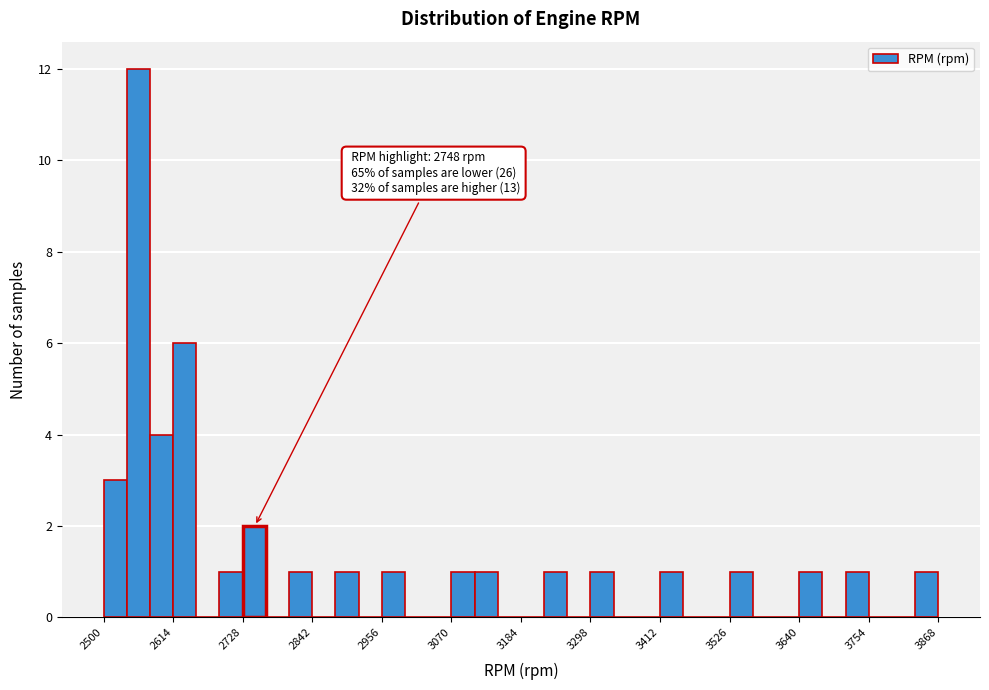

Read against the x-axis, roughly where is the centre of the tallest bar?

2560